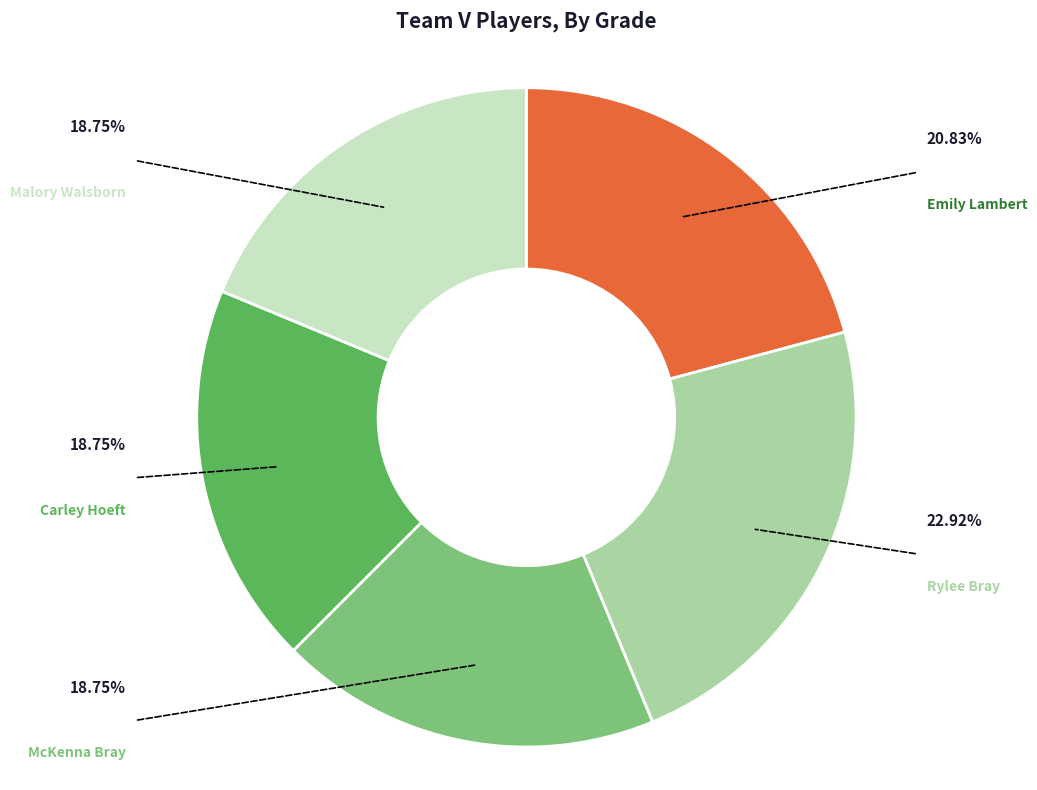

Does any single category account for the majority?

No